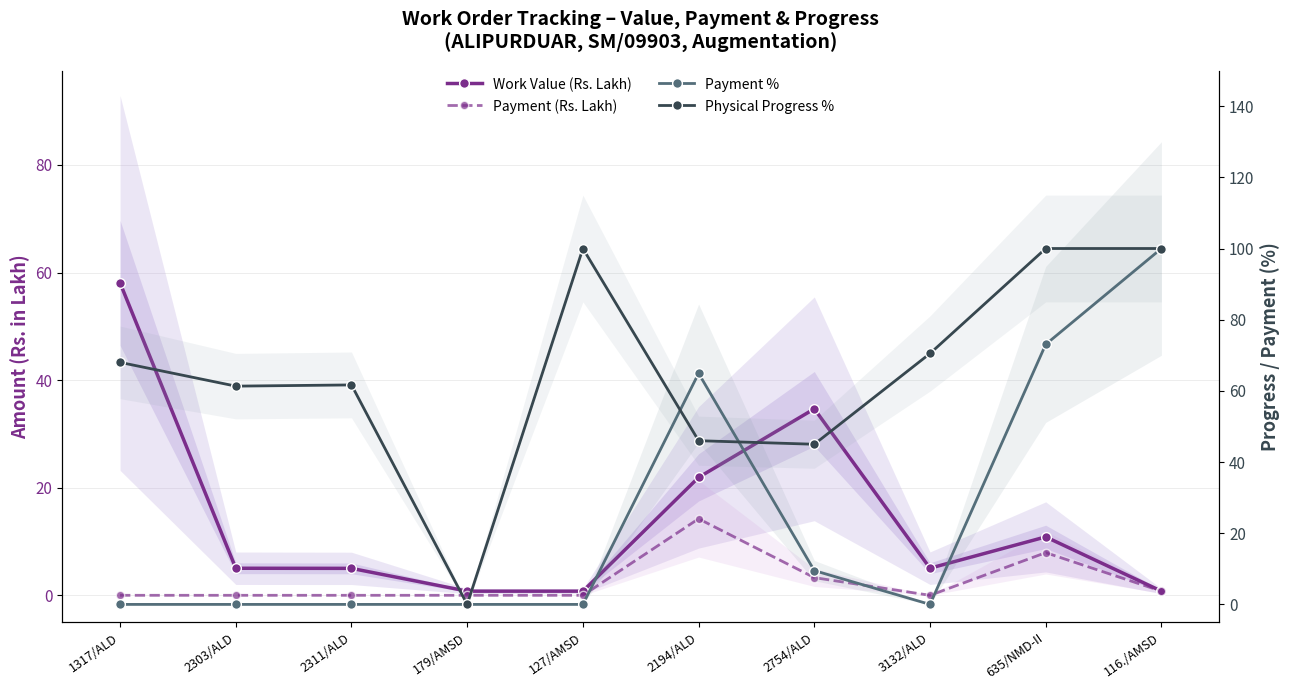

In Physical Progress %, how many points are lower than both neighbors (excluding endpoints)?

3